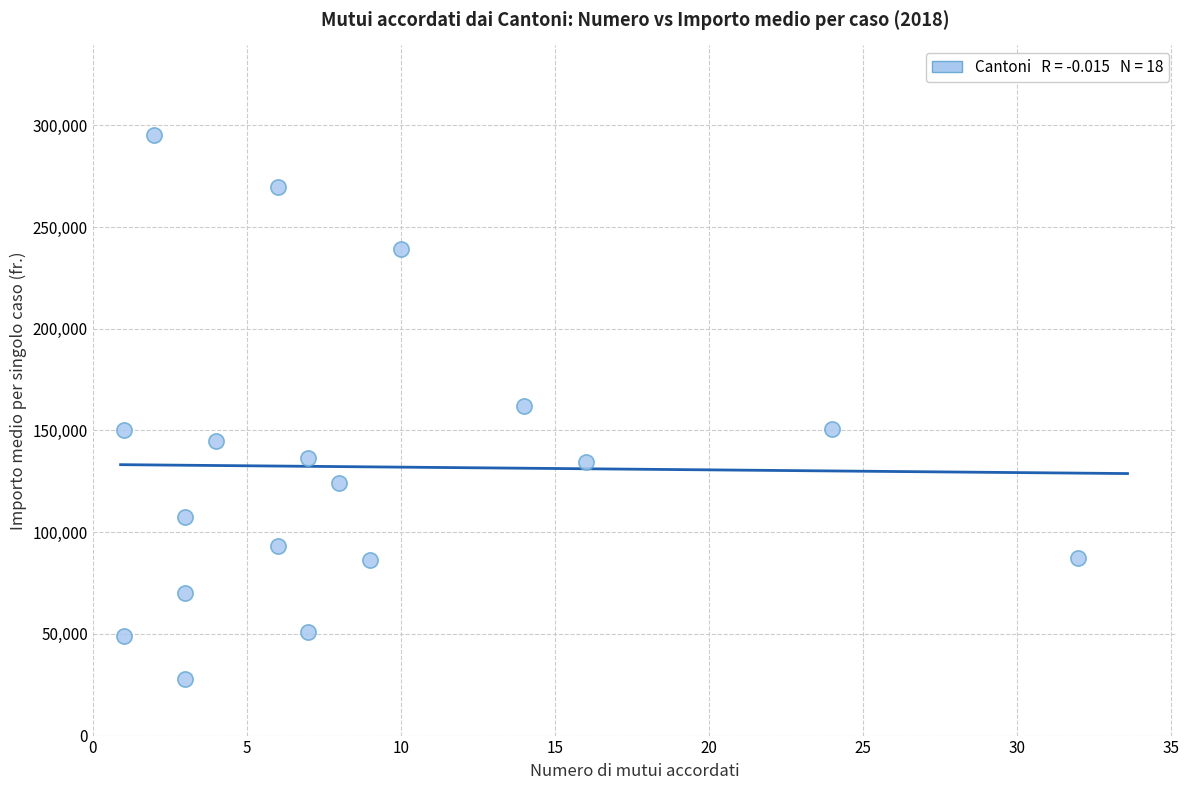

What is the range of X values (max minus min)?

31